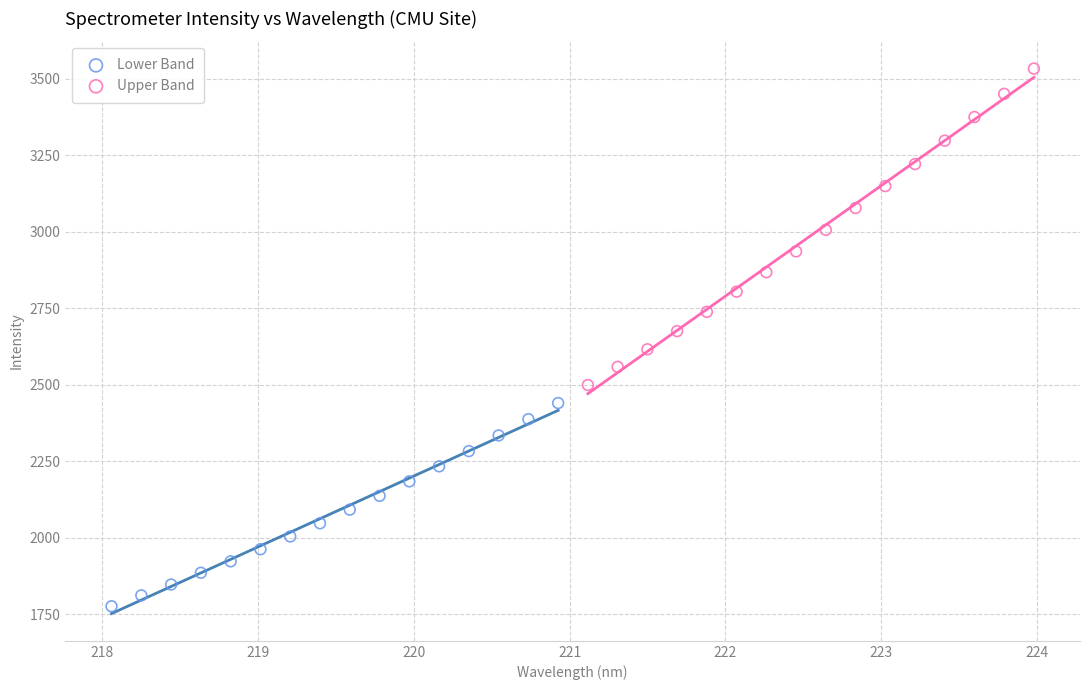

Which series has the largest Y range (max minus min)?

Upper Band